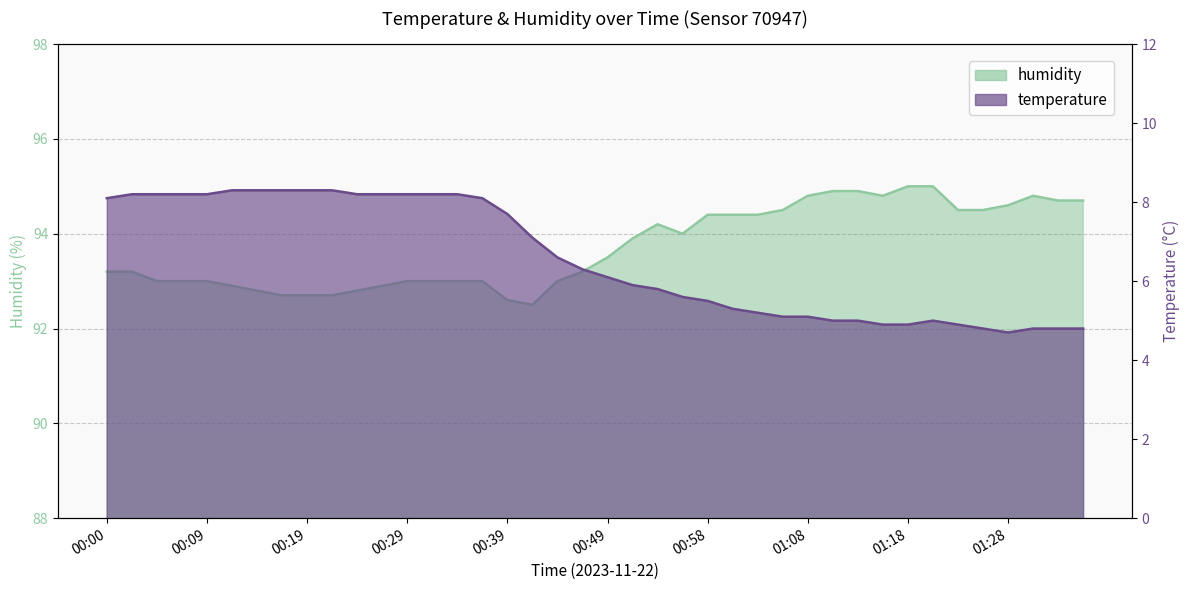

Between 00:09 and 00:41, which is larger?

00:09